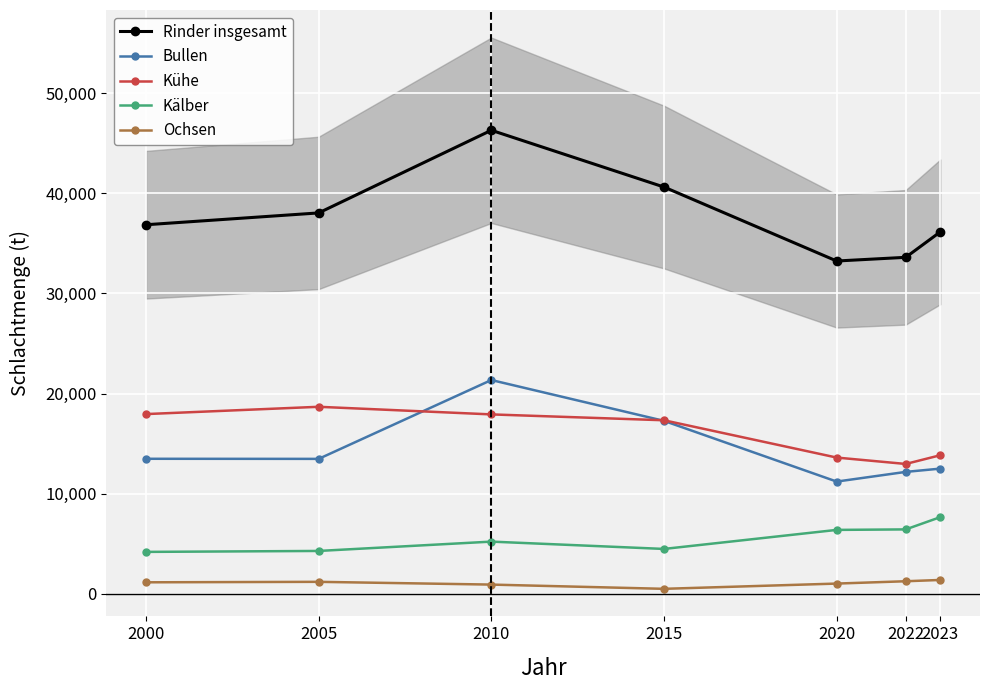

What is the value of the Bullen point at the 4th from the left?

17273